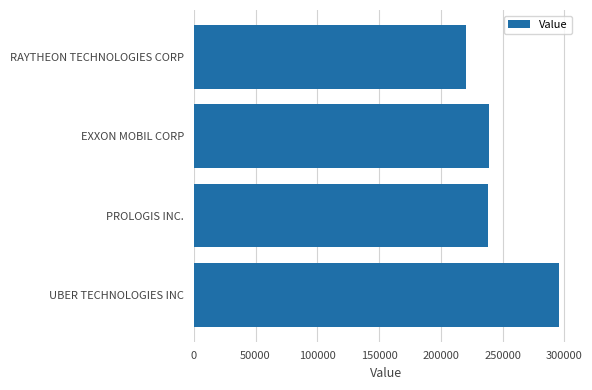

What is the ratio of the value at UBER TECHNOLOGIES INC to the value at PROLOGIS INC.?

1.2